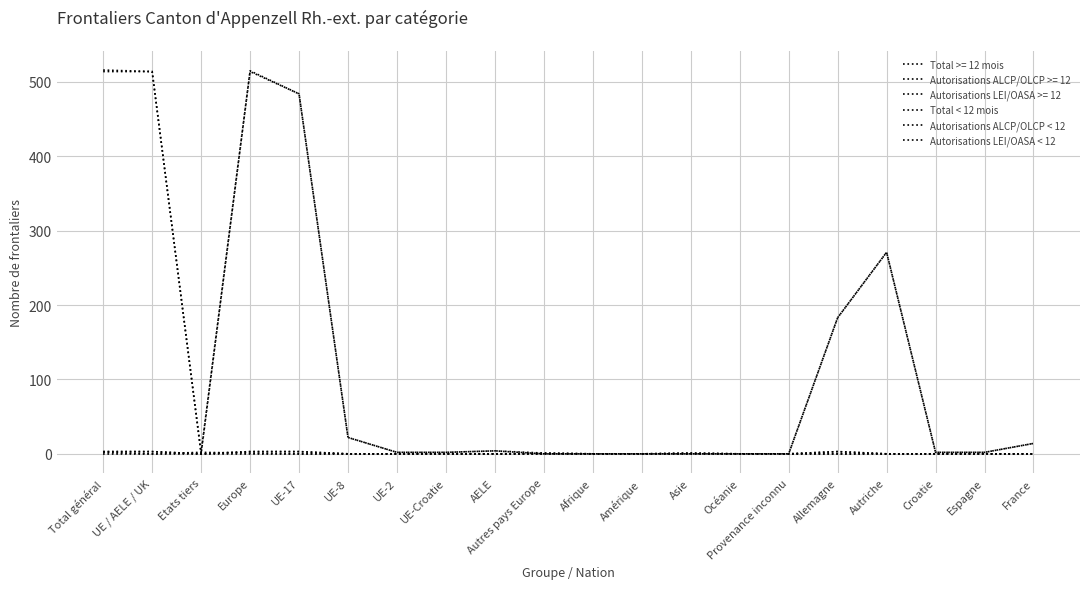

Does the chart have visible grid lines?

Yes